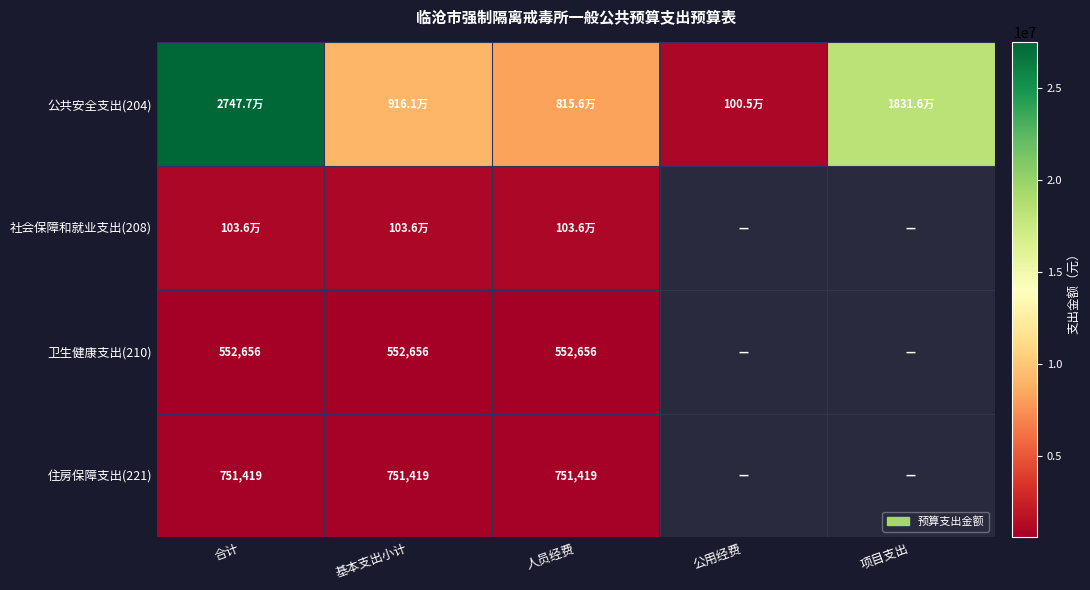

Between 公用经费 and 项目支出, which is larger?

项目支出